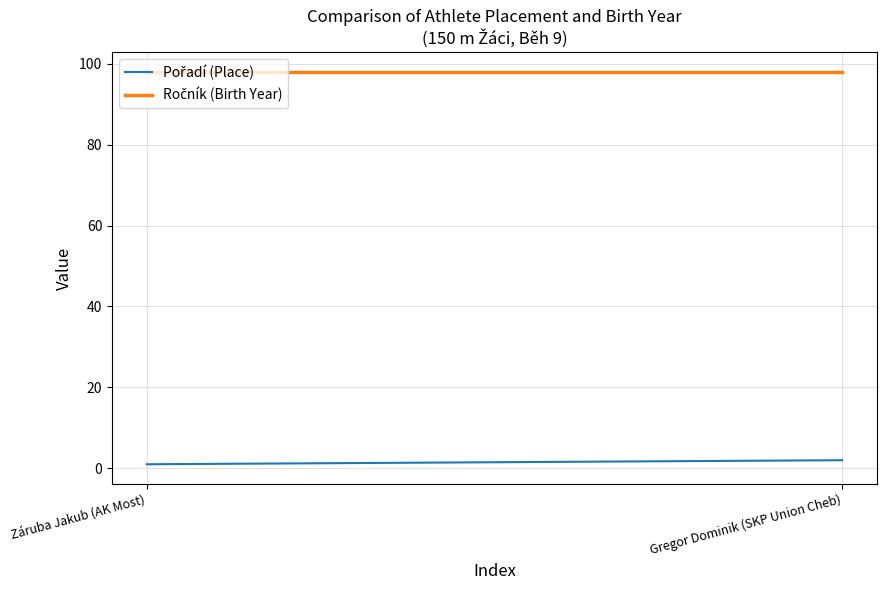

The value of Ročník (Birth Year) at Záruba Jakub (AK Most) is 171. True or false?

False